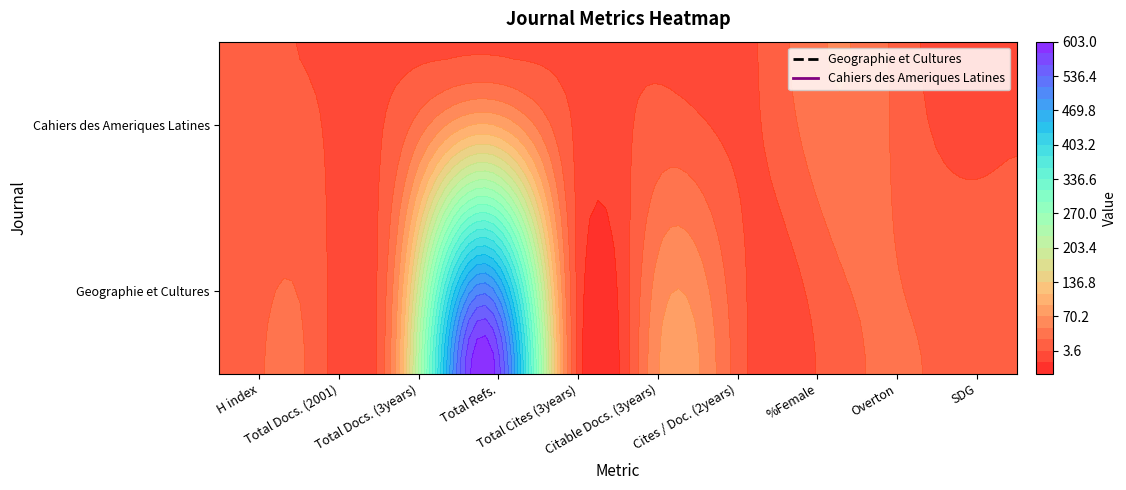

What is the total value across all series at Citable Docs. (3years)?

75